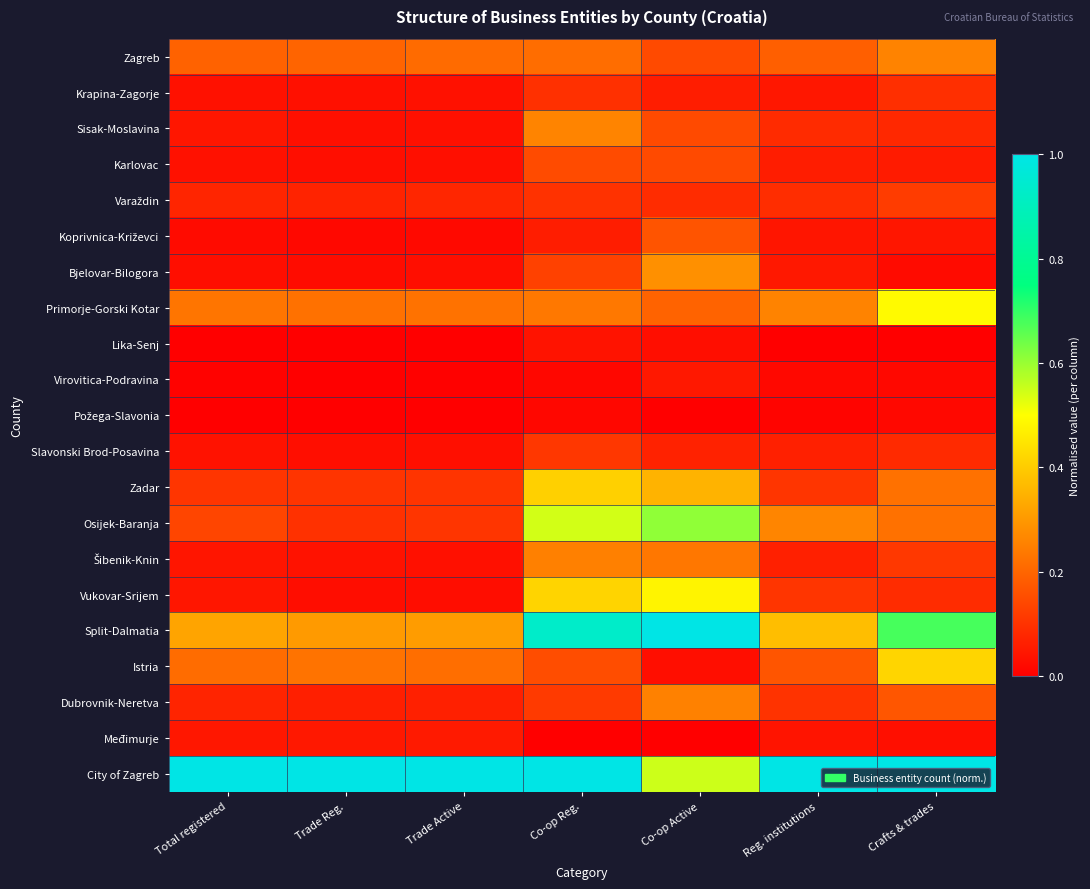

At which category does the chart reach its minimum across all series?

Total registered